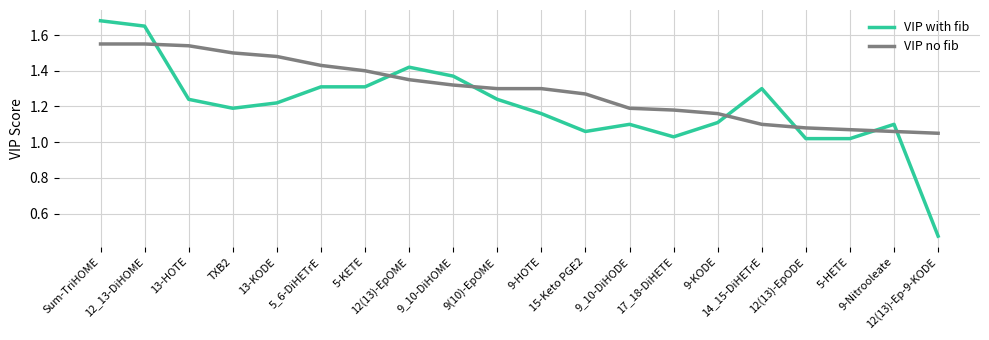

Which series has the largest total across all categories?

VIP no fib